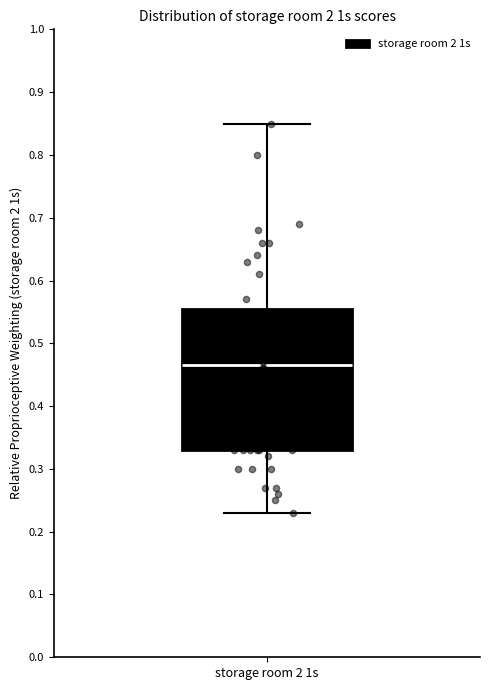

Where does the upper whisker of the box for storage room 2 1s end on the y-axis? The values are not printed on the chart, so give them approximately, as read against the axis.

0.85